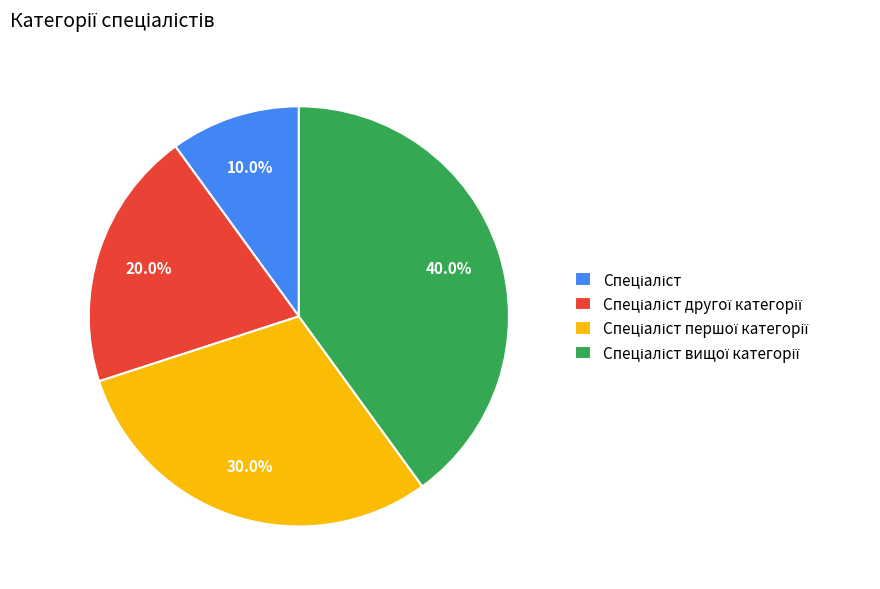

Is there any slice that represents more than half of the pie?

No